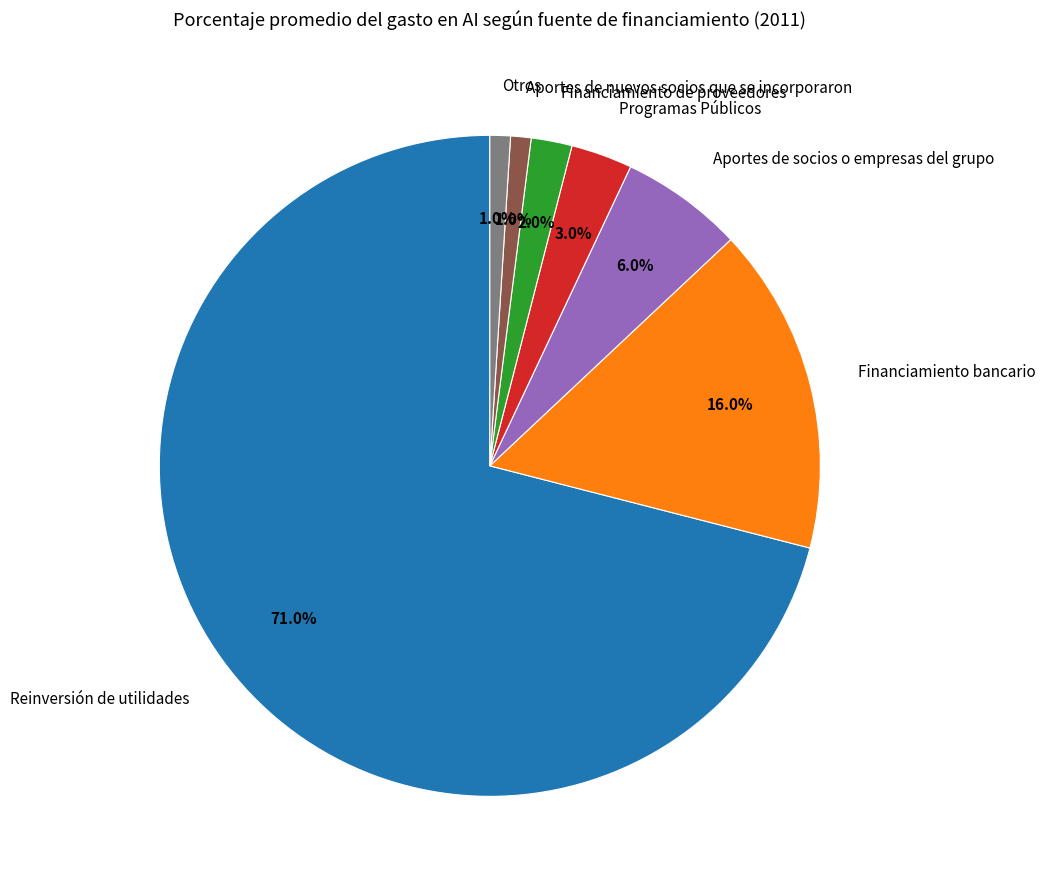

Which slice is the largest?

Reinversión de utilidades